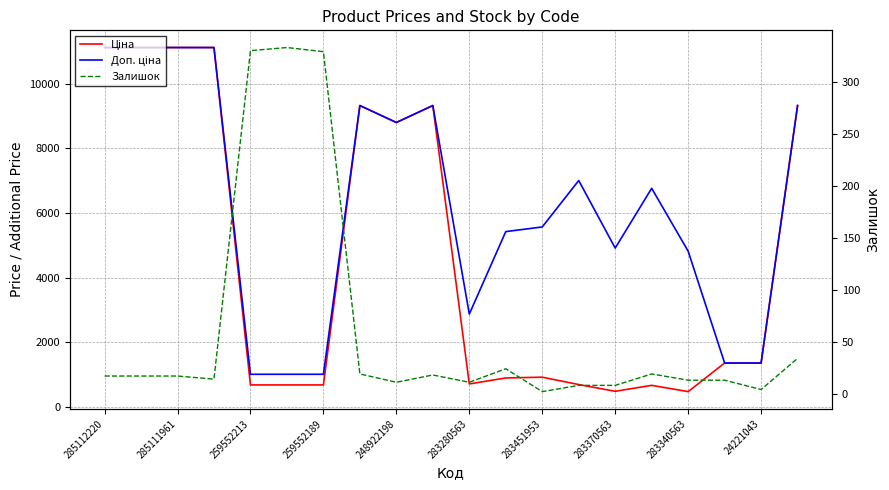

List the series in order of their overall mean, lowest first.

Залишок, Ціна, Доп. ціна